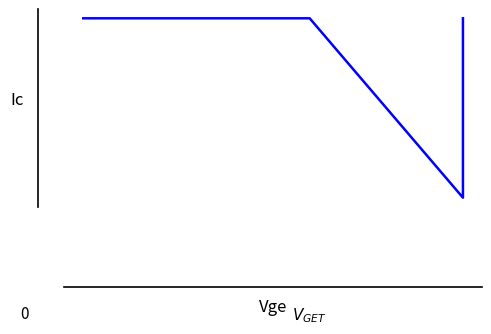

What is the average value?

67